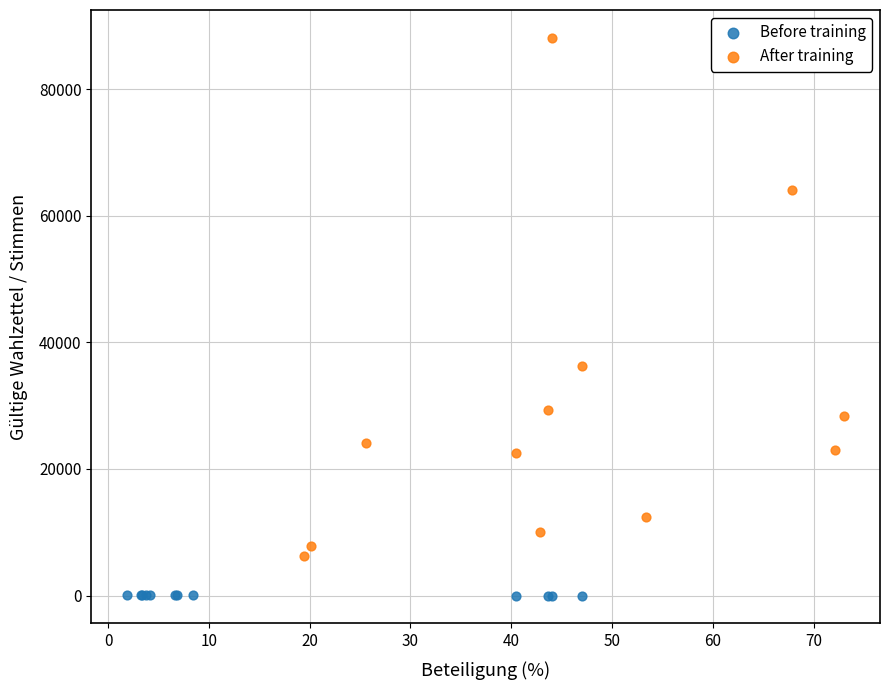

Which series has the largest Y range (max minus min)?

After training